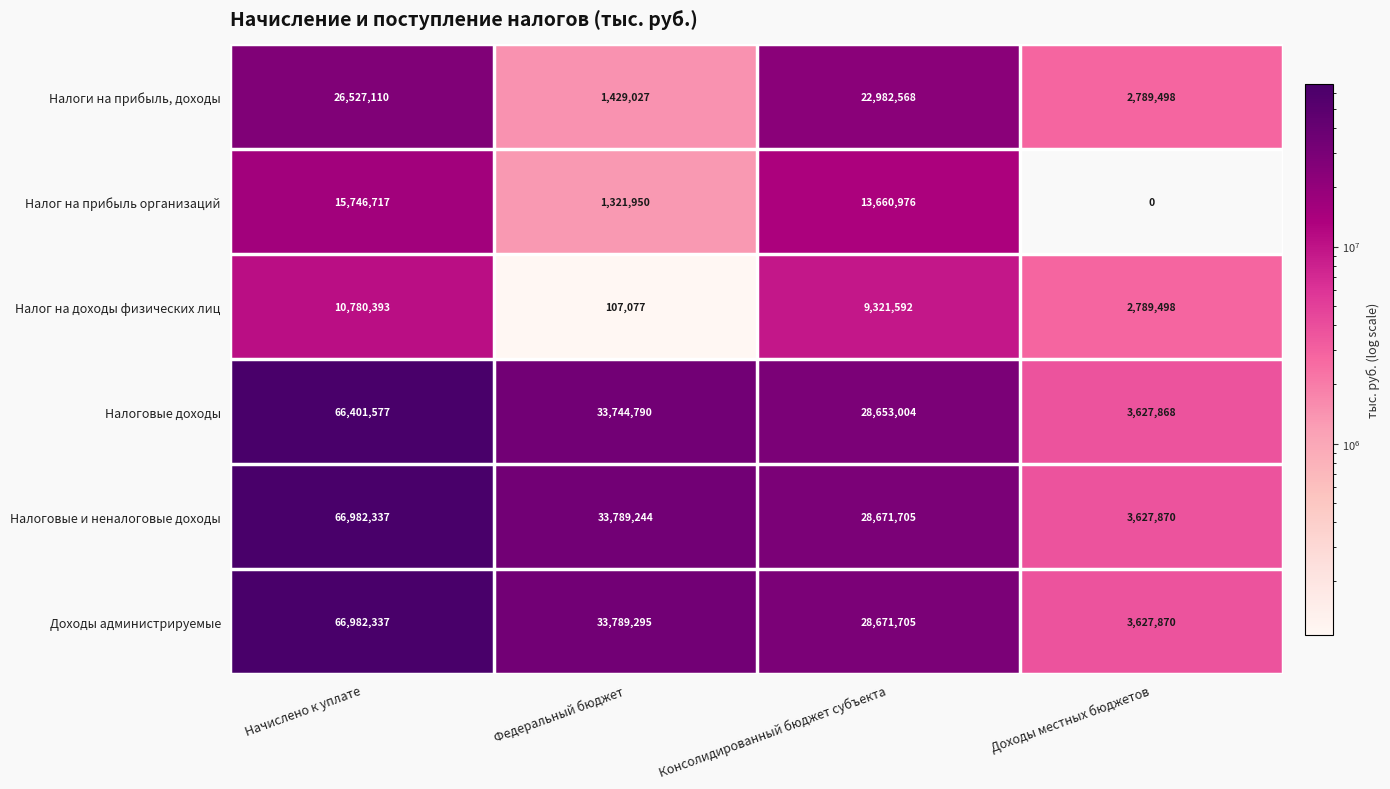

What is the total value across all series at Консолидированный бюджет субъекта?

131961550